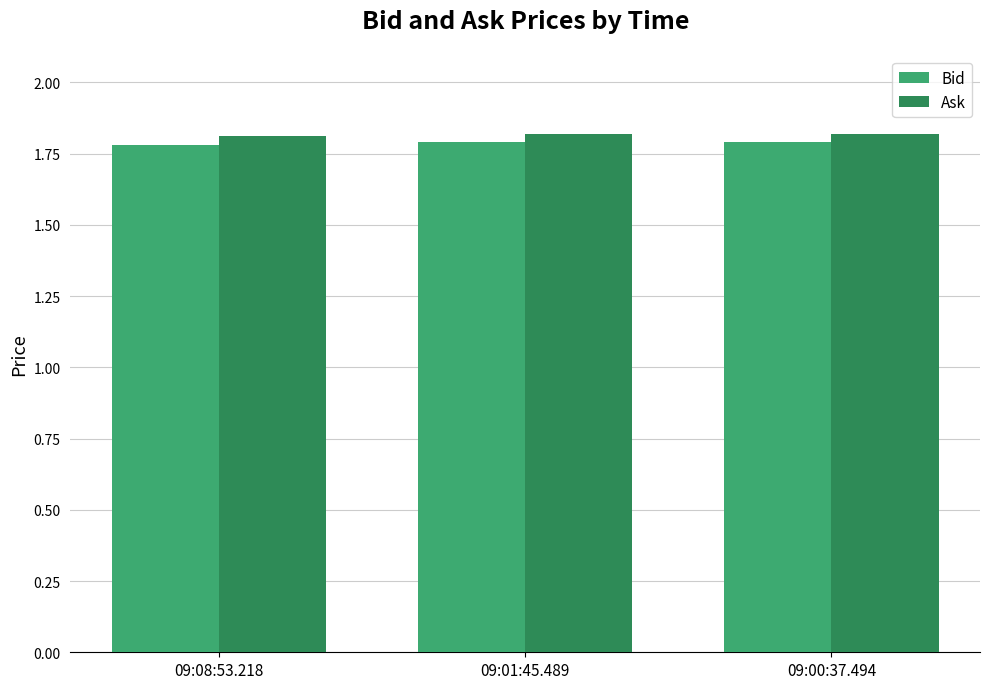

What is the value of the Bid bar at the 1st from the left?

1.8